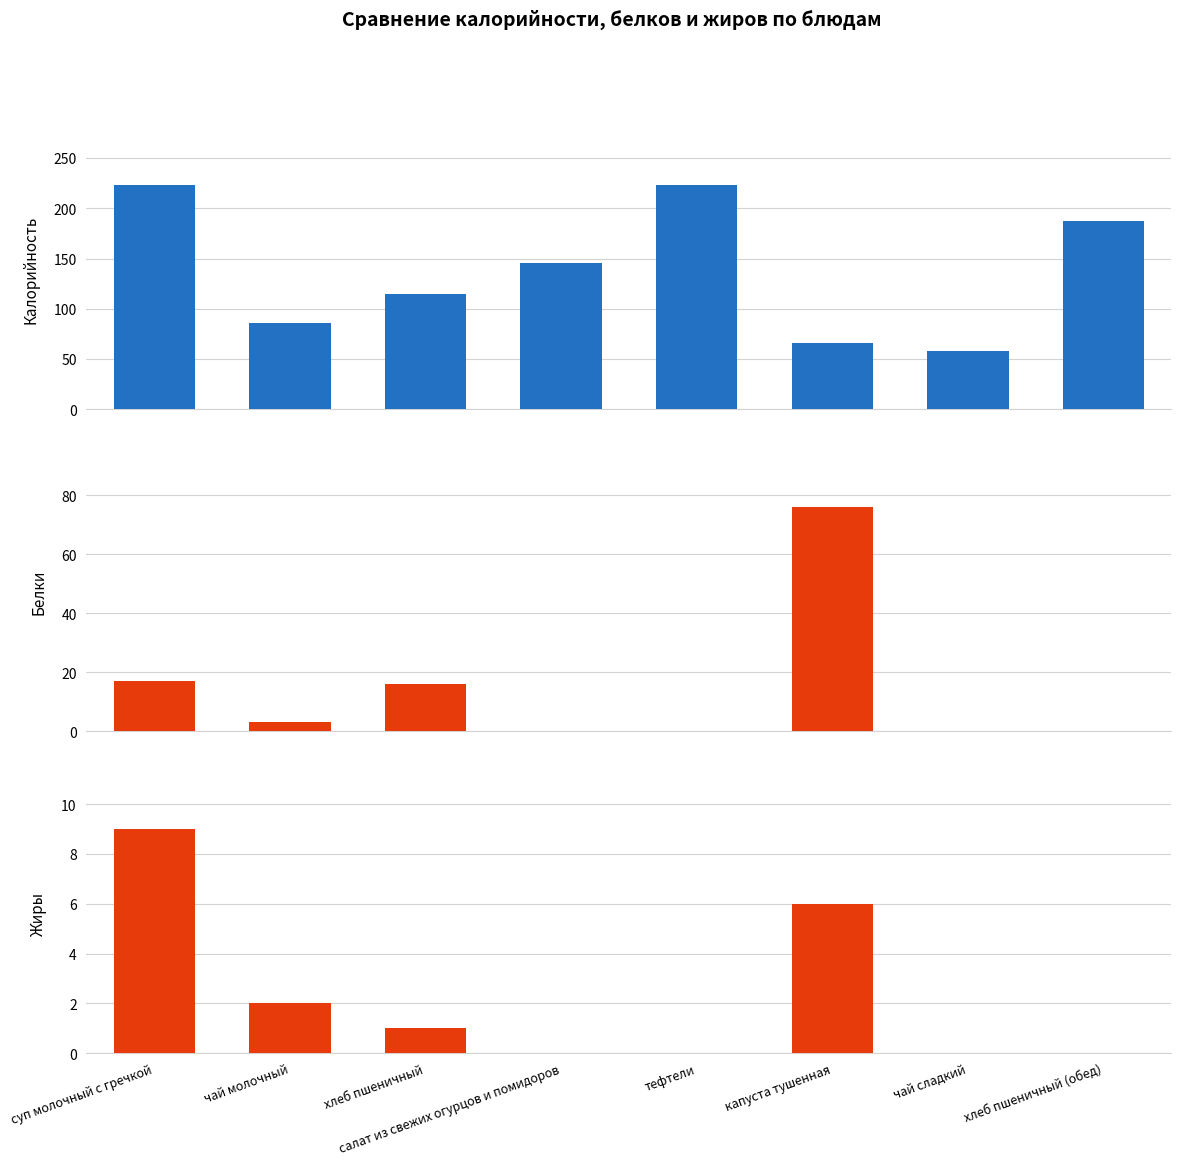

Is it true that Жиры equals 9 at суп молочный с гречкой?

True